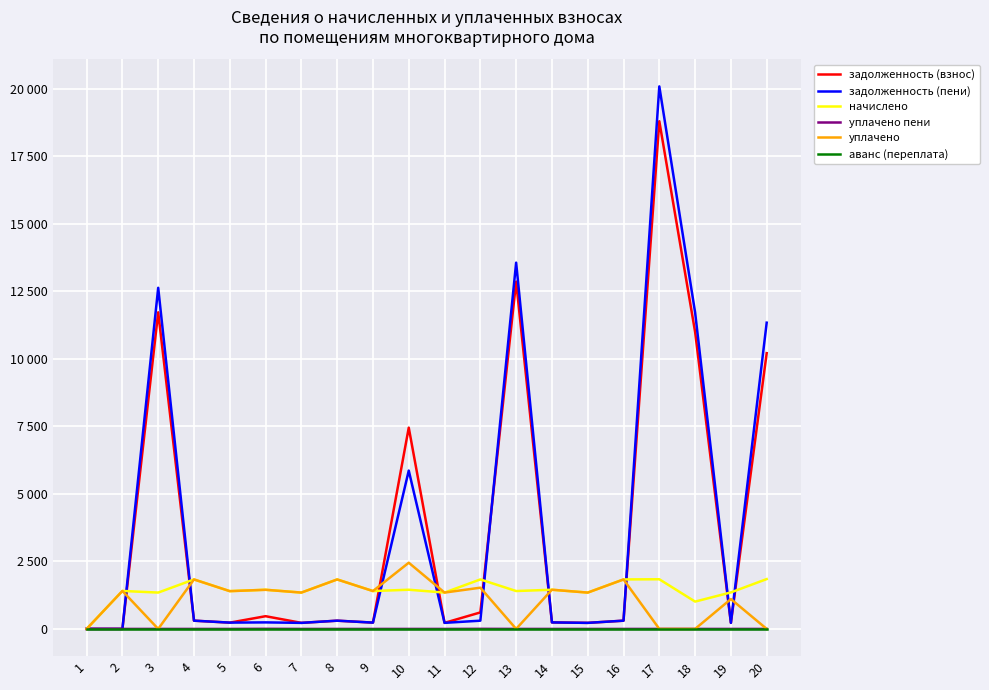

True or false: задолженность (пени) has a value of 0.0 at 2.

True